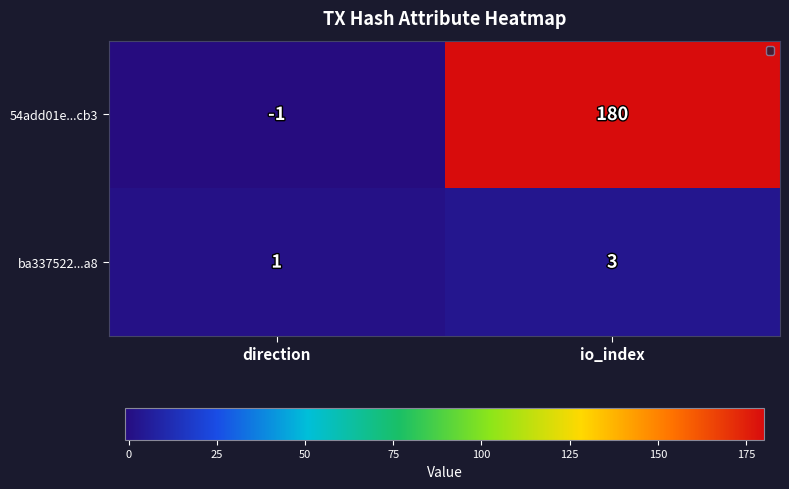

Read the ba337522...a8 value at io_index.

3